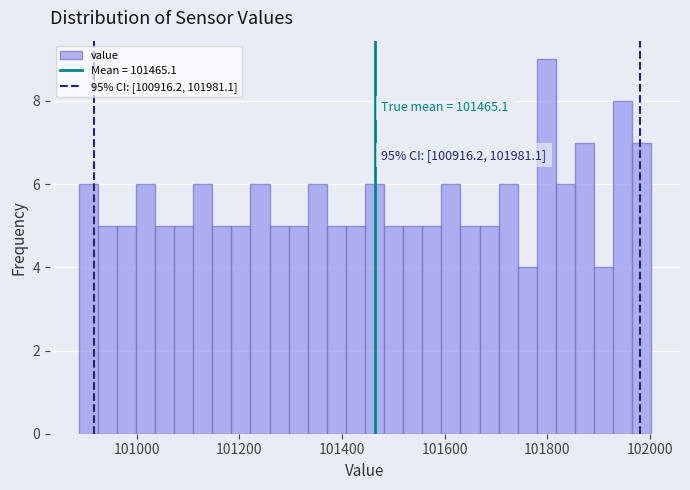

Around what value on the x-axis is the tallest bar? Give the approximate position of its centre, as read against the axis.

101800